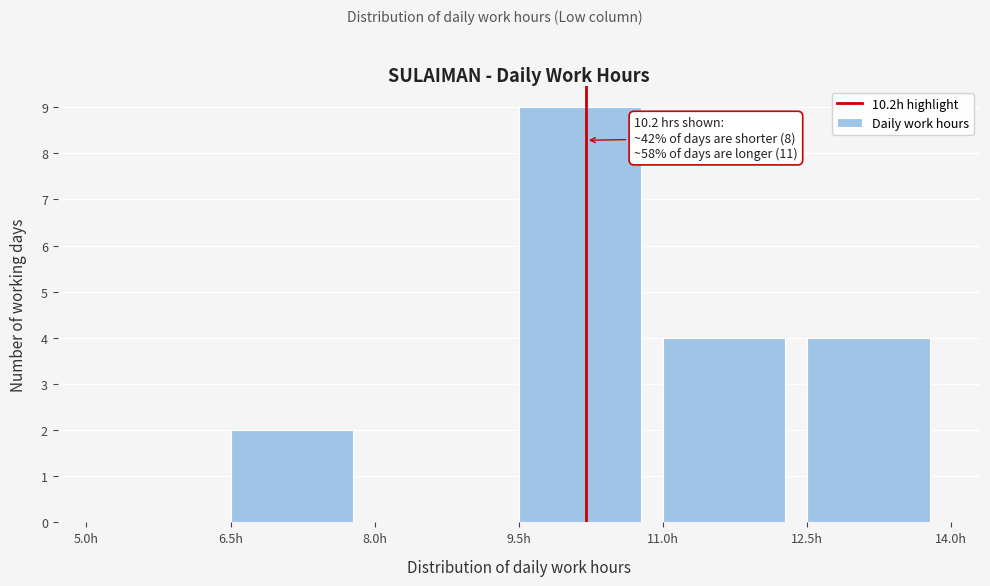

Over which range of the x-axis is the bar tallest?

9.5 to 11.0